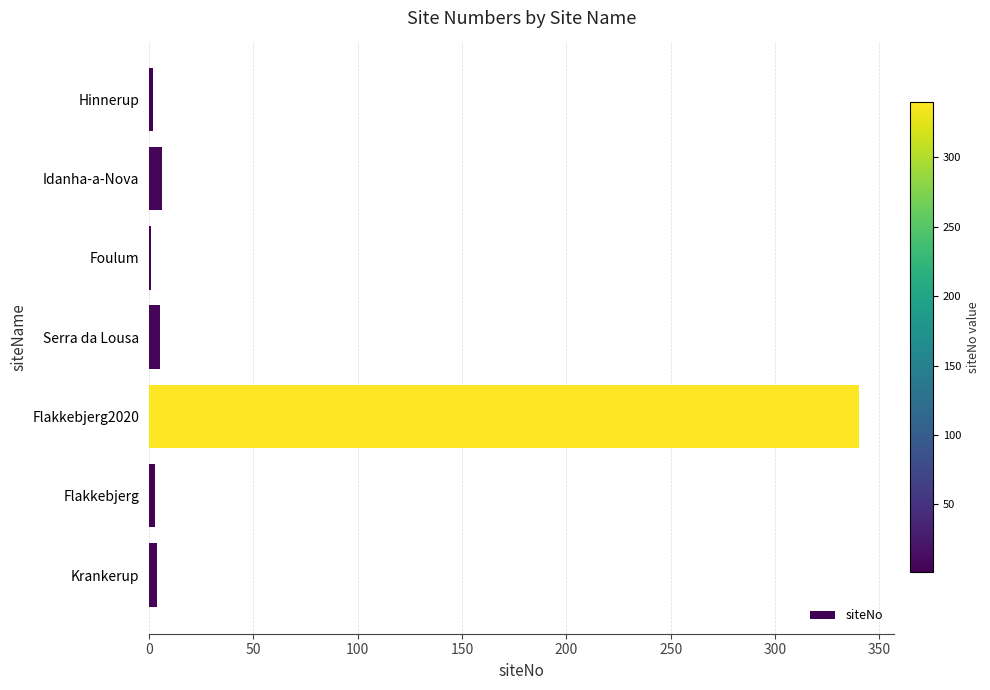

What is the sum of all values?

361